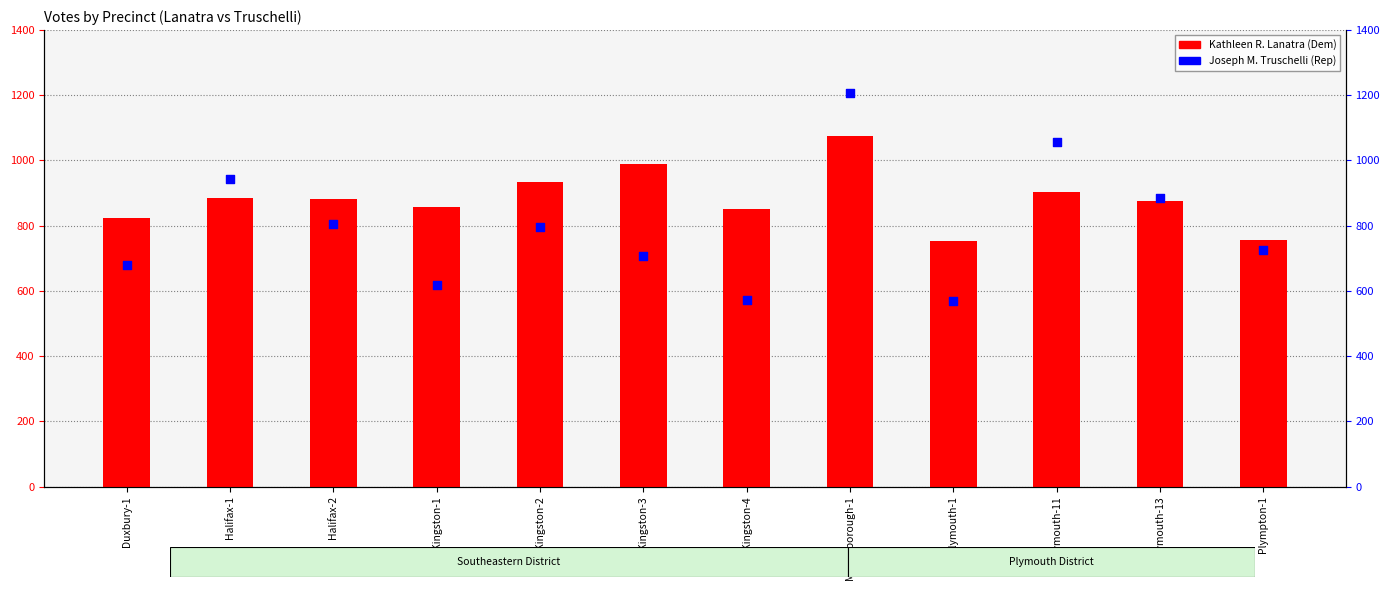

Which series contains the lowest Y value?

Joseph M. Truschelli